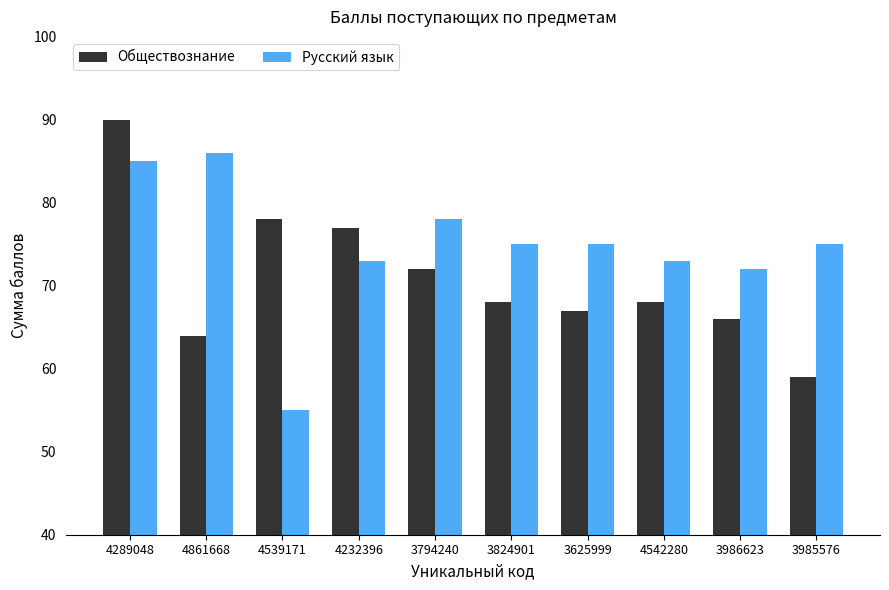

Rank the series at 3986623 from lowest to highest value.

Обществознание, Русский язык